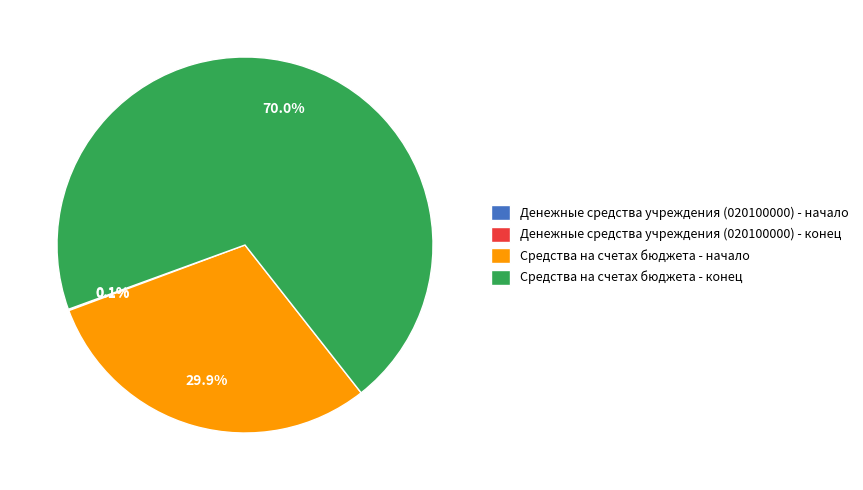

Which category has the biggest portion of the pie?

Средства на счетах бюджета - конец